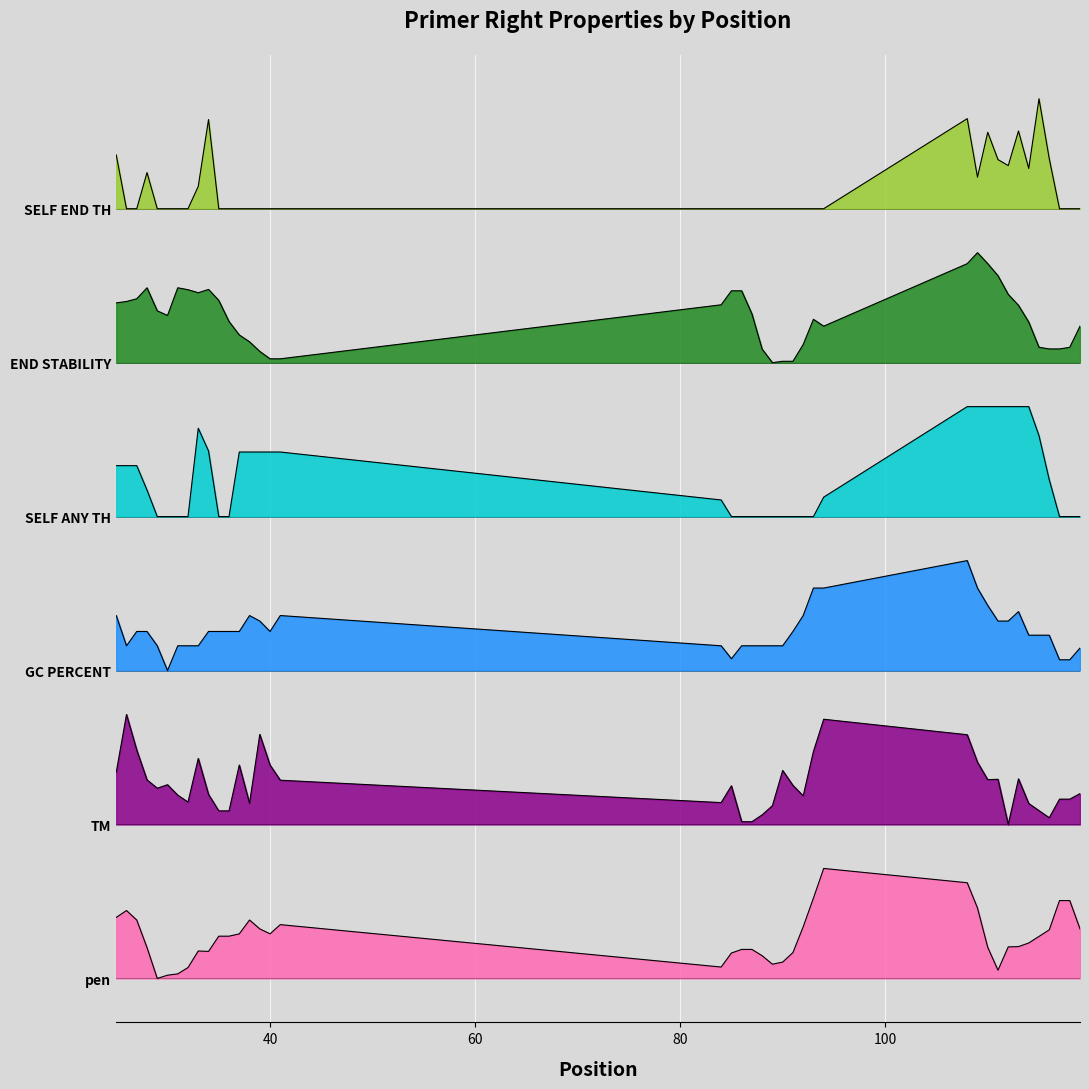

What is the difference between the maximum and minimum values in the PRIMER_RIGHT_0_END_STABILITY series?

1.0